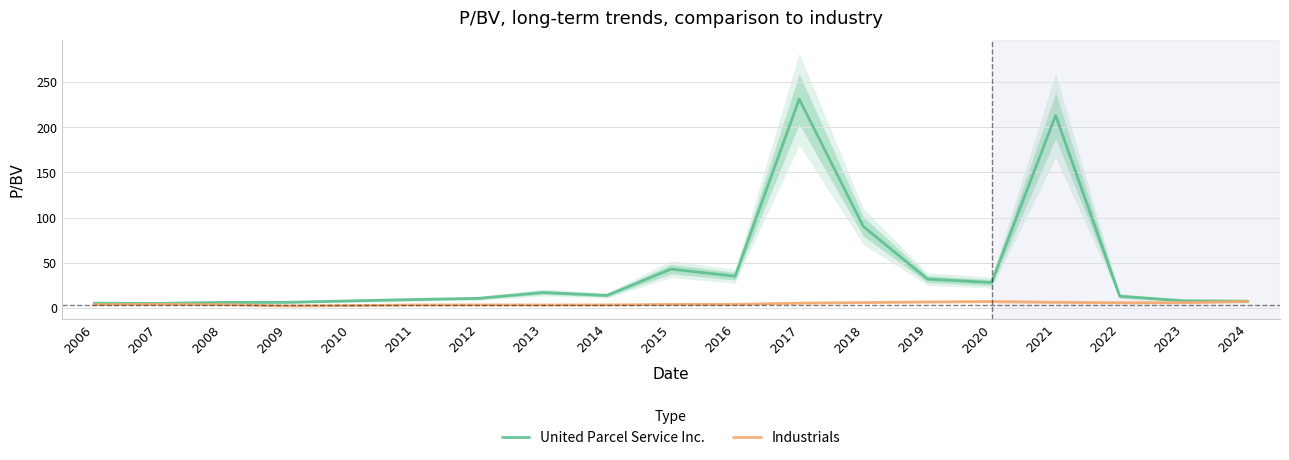

In United Parcel Service Inc., how many points are lower than both neighbors (excluding endpoints)?

4